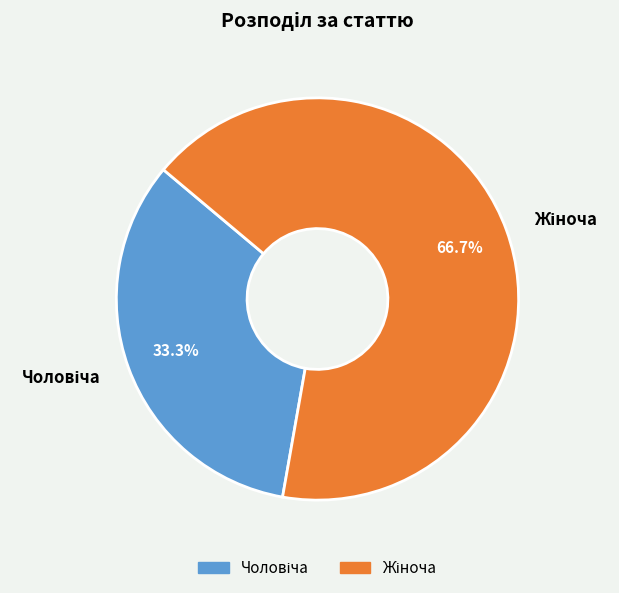

Is there any slice that represents more than half of the pie?

Yes